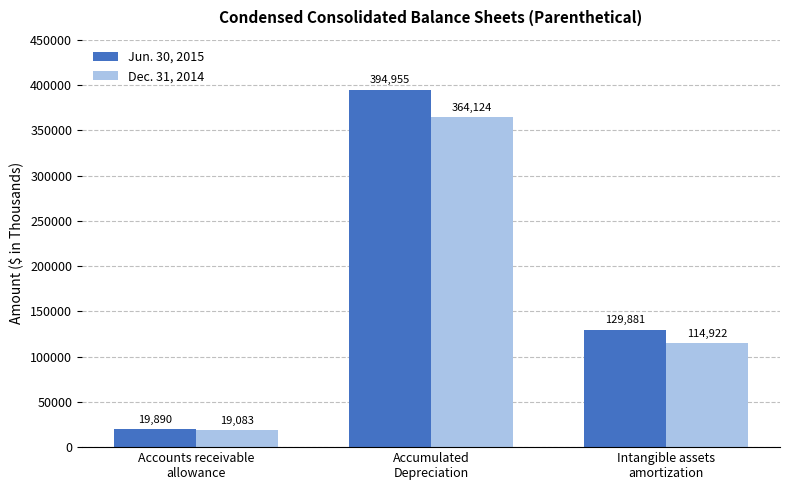

What is the value of the Dec. 31, 2014 bar at the 3rd from the left?

114922